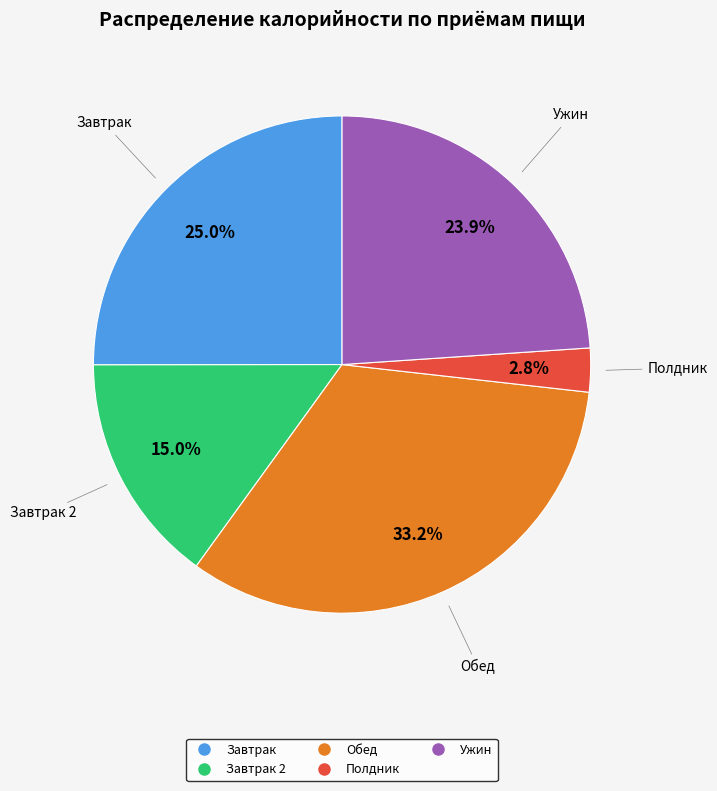

Is there any slice that represents more than half of the pie?

No